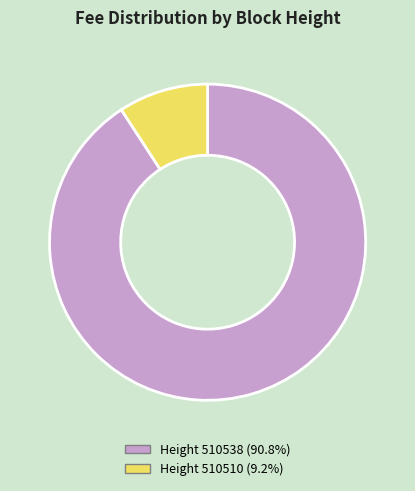

Is there any slice that represents more than half of the pie?

Yes